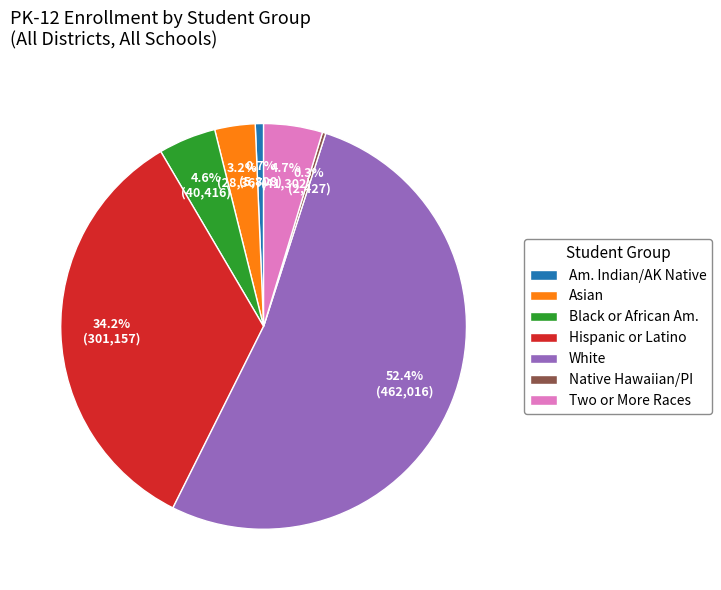

Which has a higher value, Two or More Races or Hispanic or Latino?

Hispanic or Latino